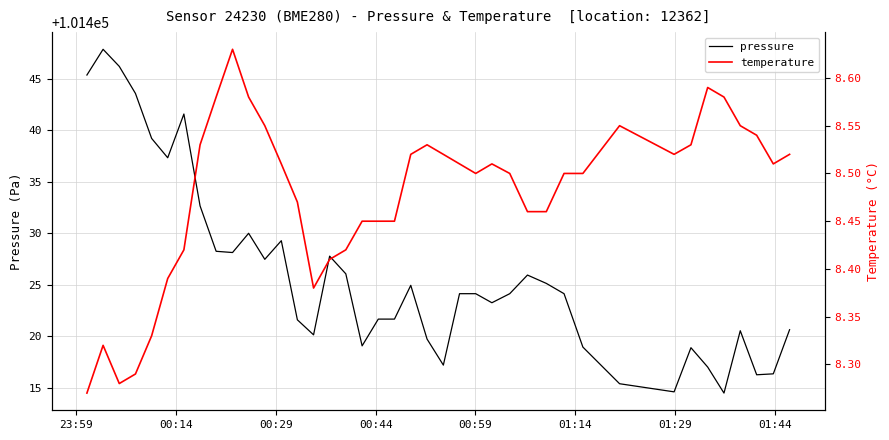

Which series has the largest range (max minus min)?

pressure